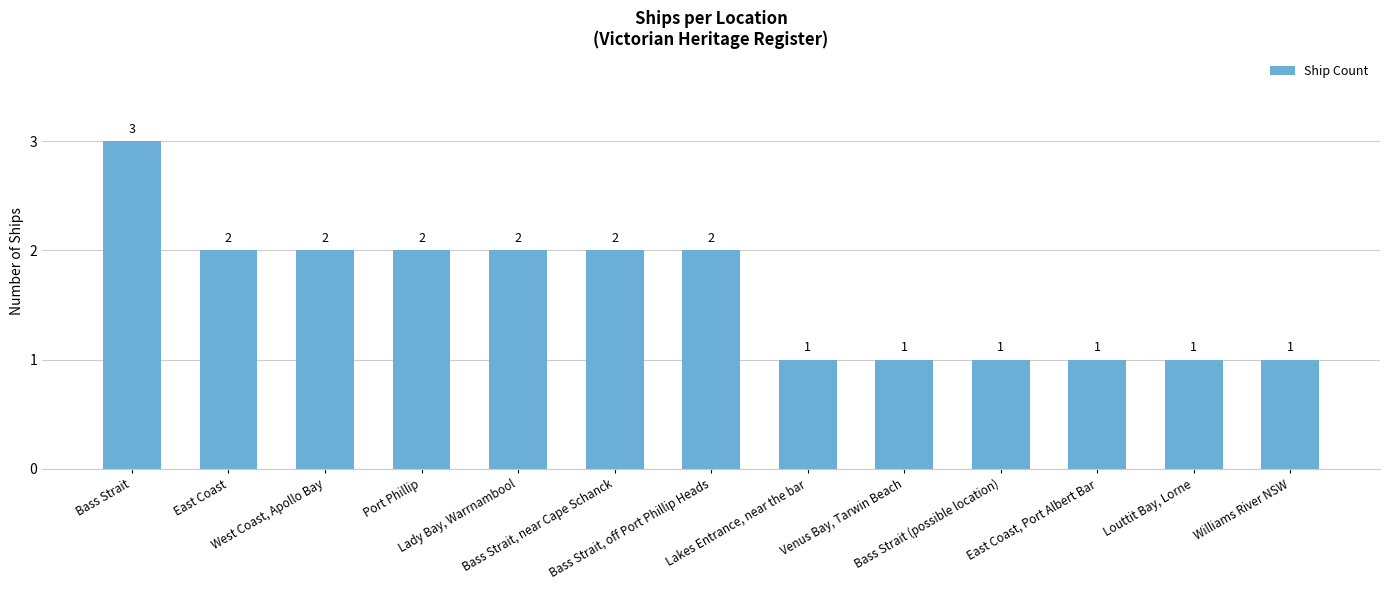

What position from the left is West Coast, Apollo Bay?

3